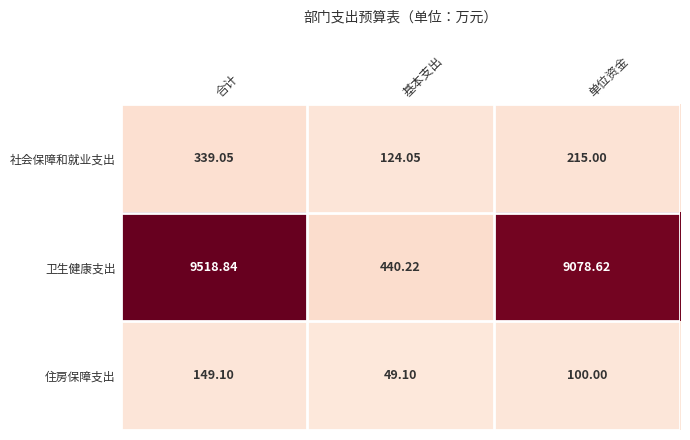

Which category has the lowest value across all series?

基本支出